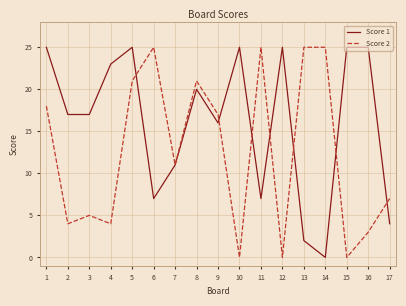

Rank the series by their average value, from highest to lowest.

Score 1, Score 2